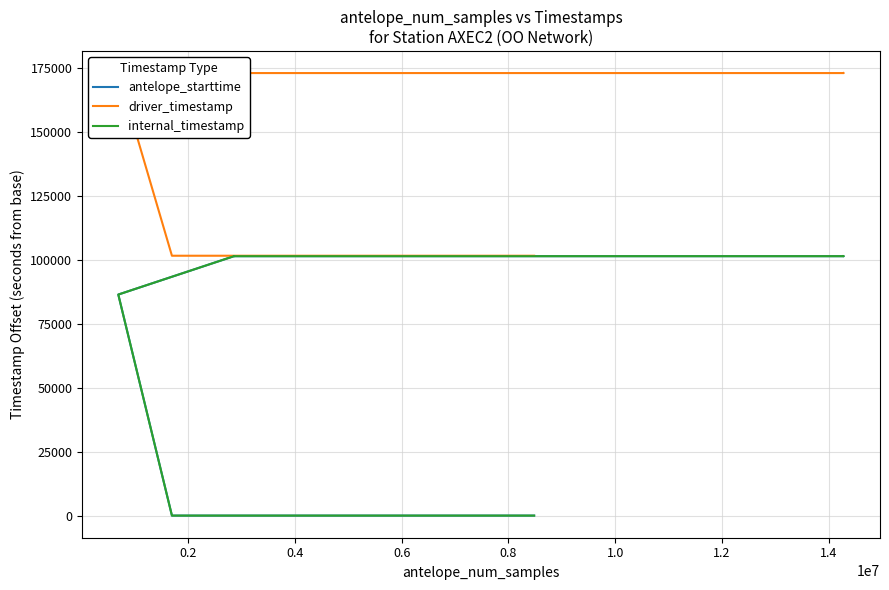

Between 1.2 and 0.6, which is larger?

1.2